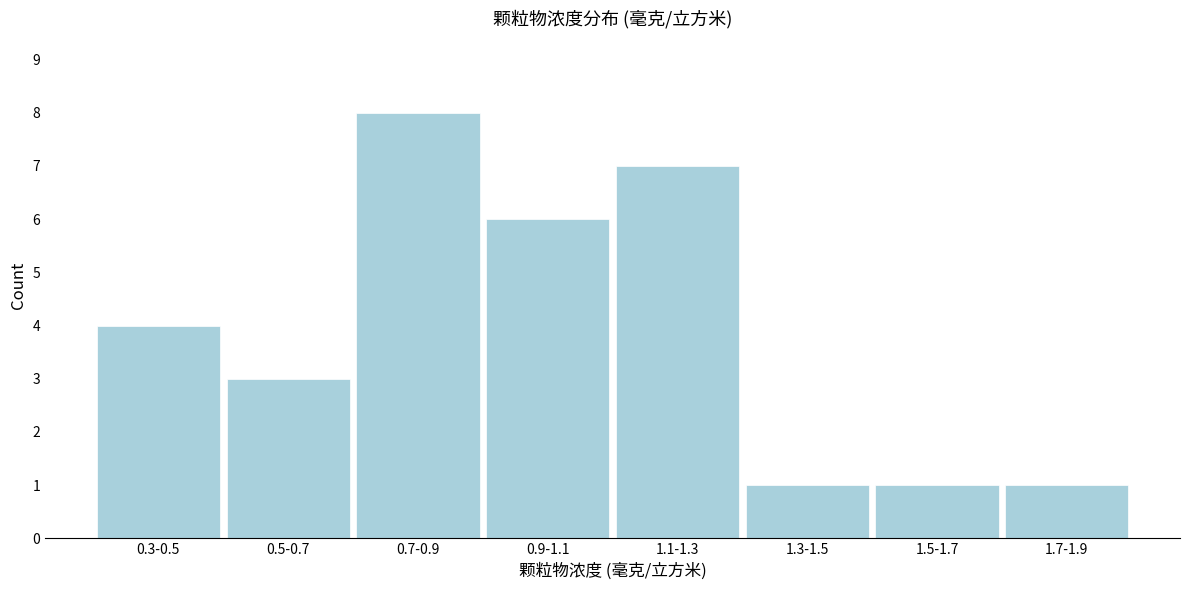

Reading right to left, extract all data points from this chart.

1	1	1	7	6	8	3	4